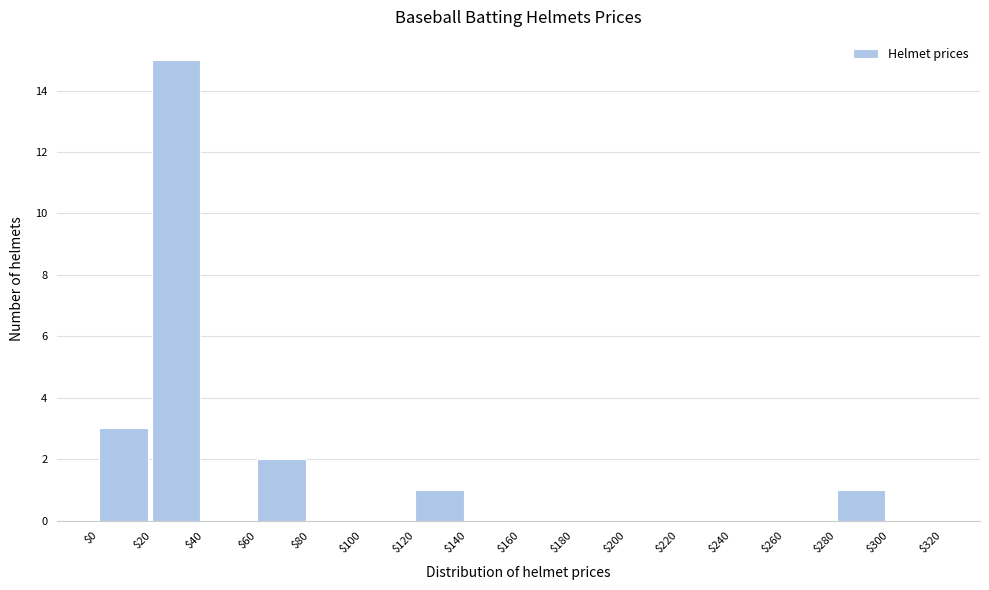

What is the height of the bar covering $60 to $80 on the x-axis? The values are not printed on the chart, so give them approximately, as read against the axis.

2